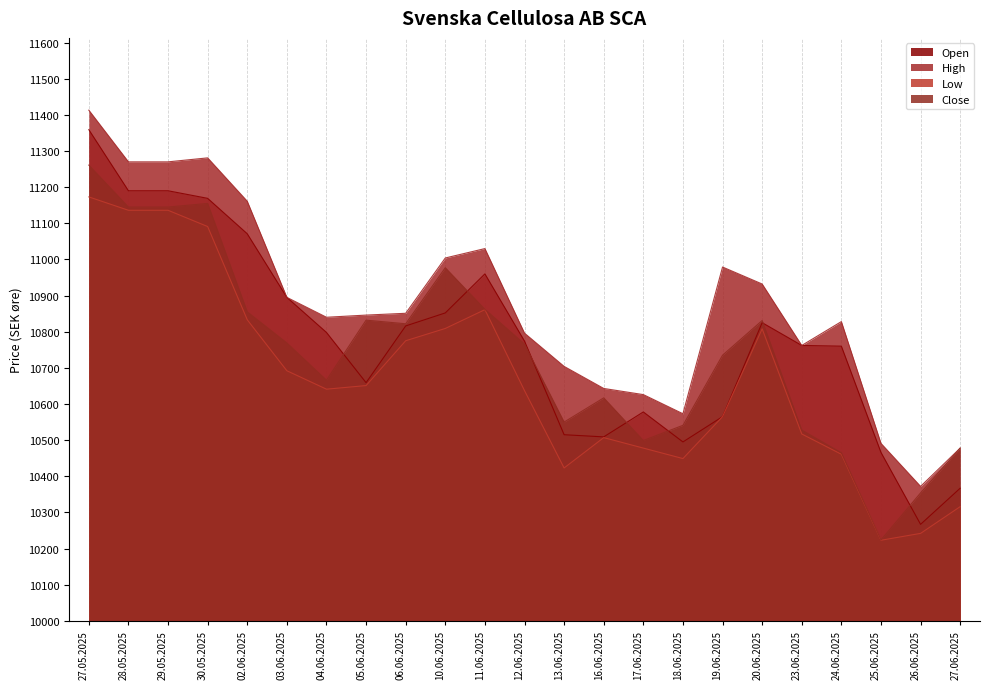

What position from the left is 26.06.2025?

22